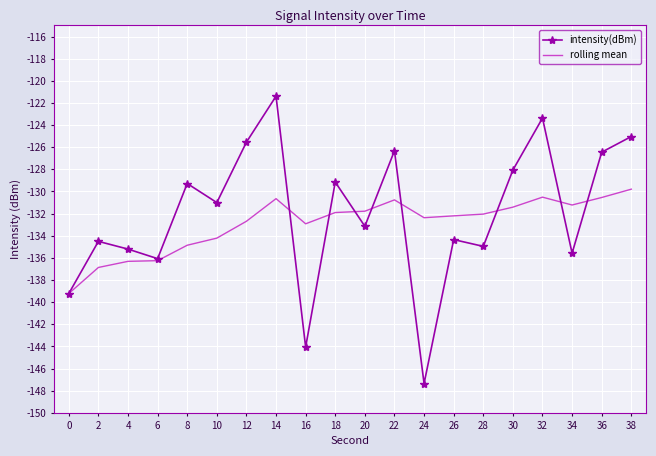

At 34, list the series in order from largest to smallest.

rolling mean, intensity(dBm)